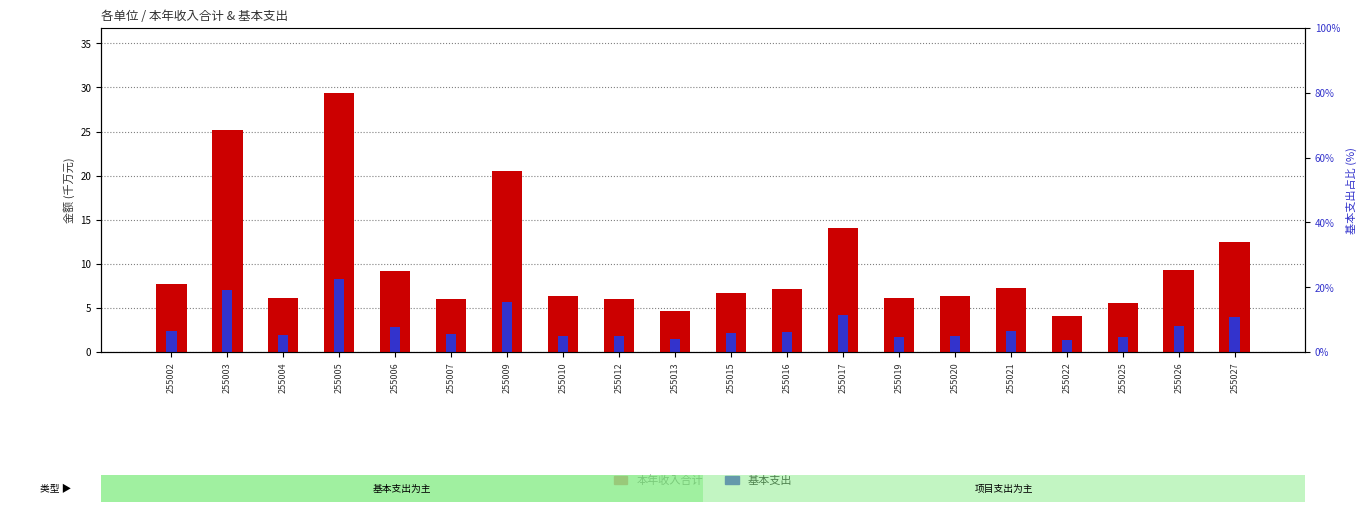

Rank the series by their average value, from lowest to highest.

基本支出, 本年收入合计